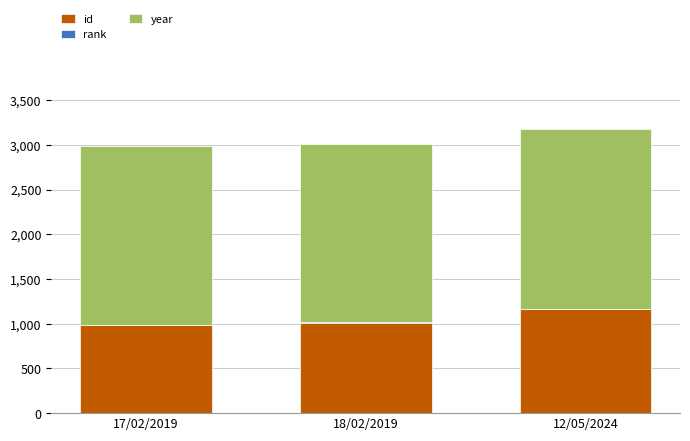

Which category has the highest value in the id series?

12/05/2024